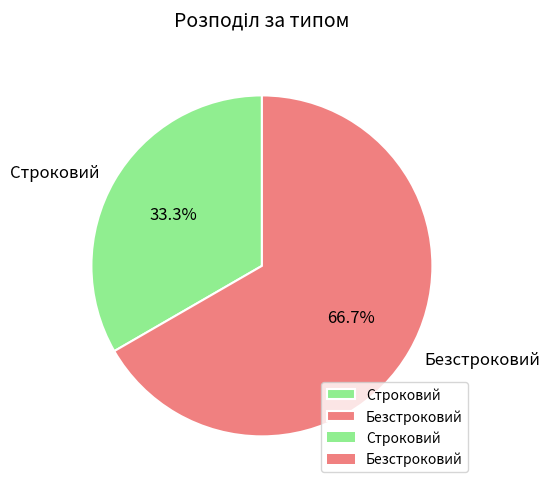

Is the sum of Строковий and Безстроковий greater than half?

Yes